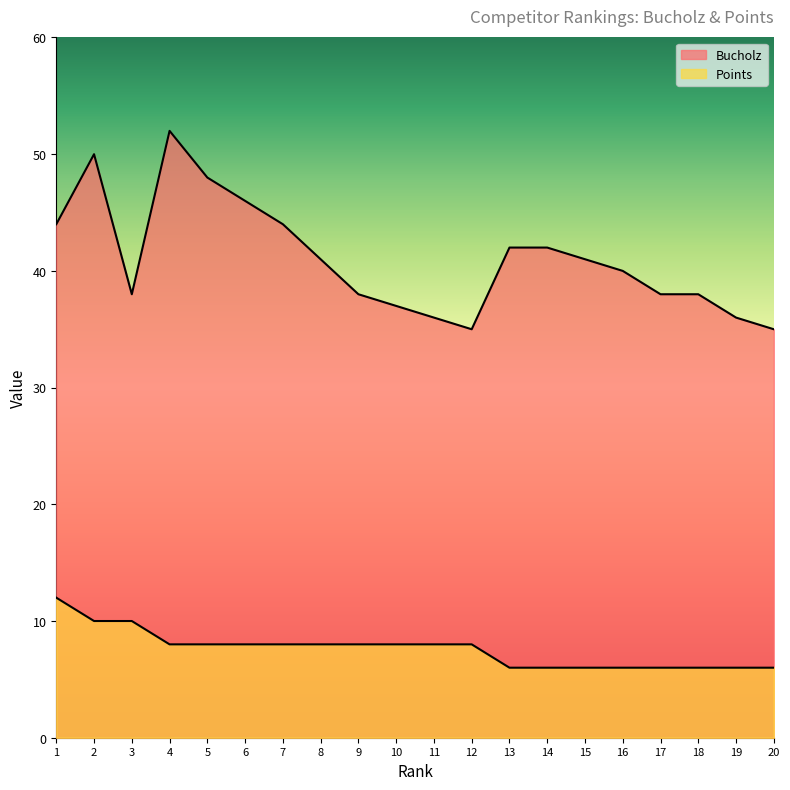

At 20, list the series in order from largest to smallest.

Bucholz, Points